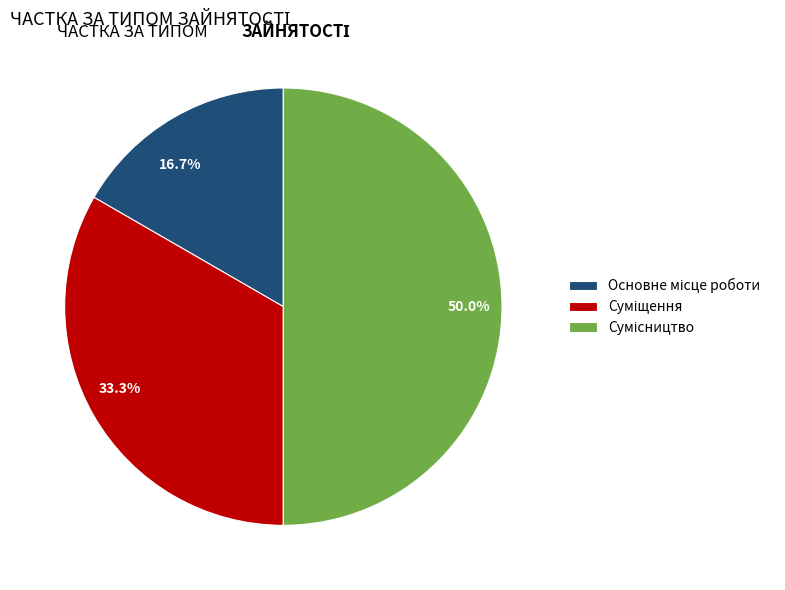

To the nearest percent, what is the difference between the largest and smallest slice percentages?

33%